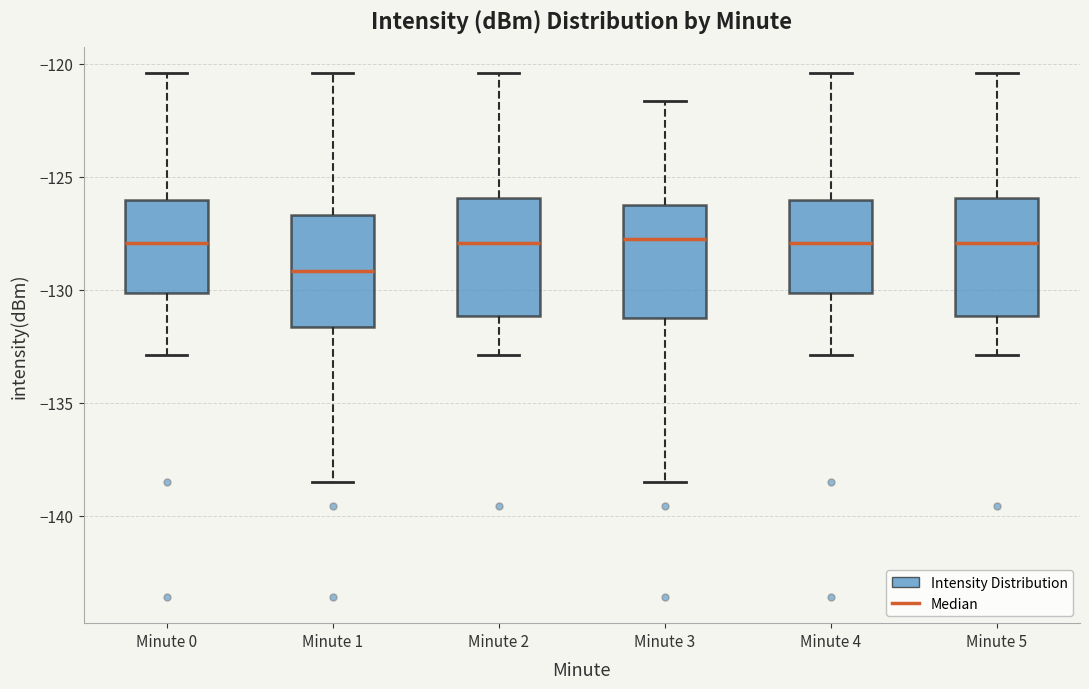

Where does the upper whisker of the box for Minute 1 end on the y-axis? The values are not printed on the chart, so give them approximately, as read against the axis.

-120.5